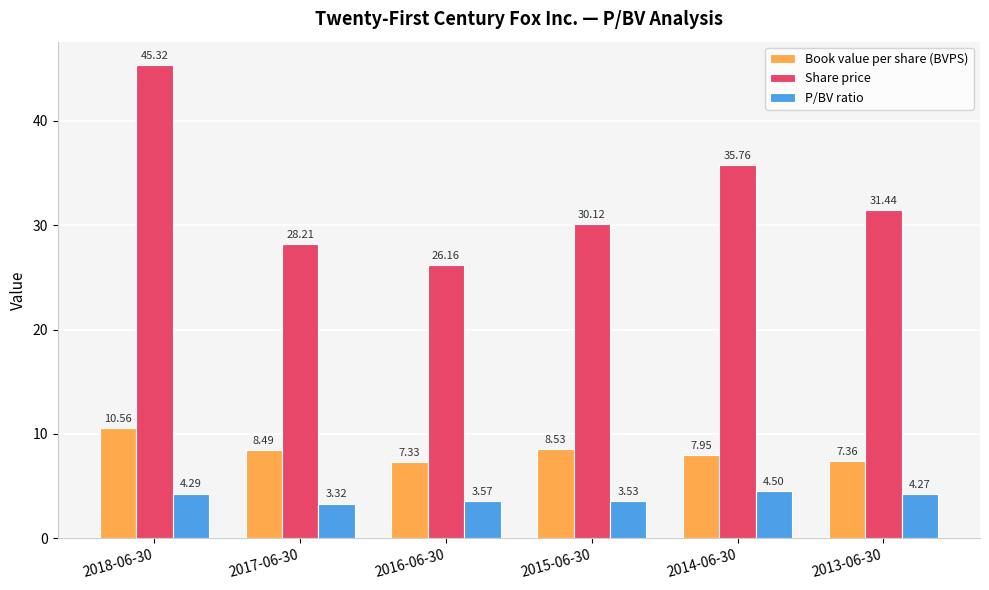

At how many categories does at least one series exceed 18?

6